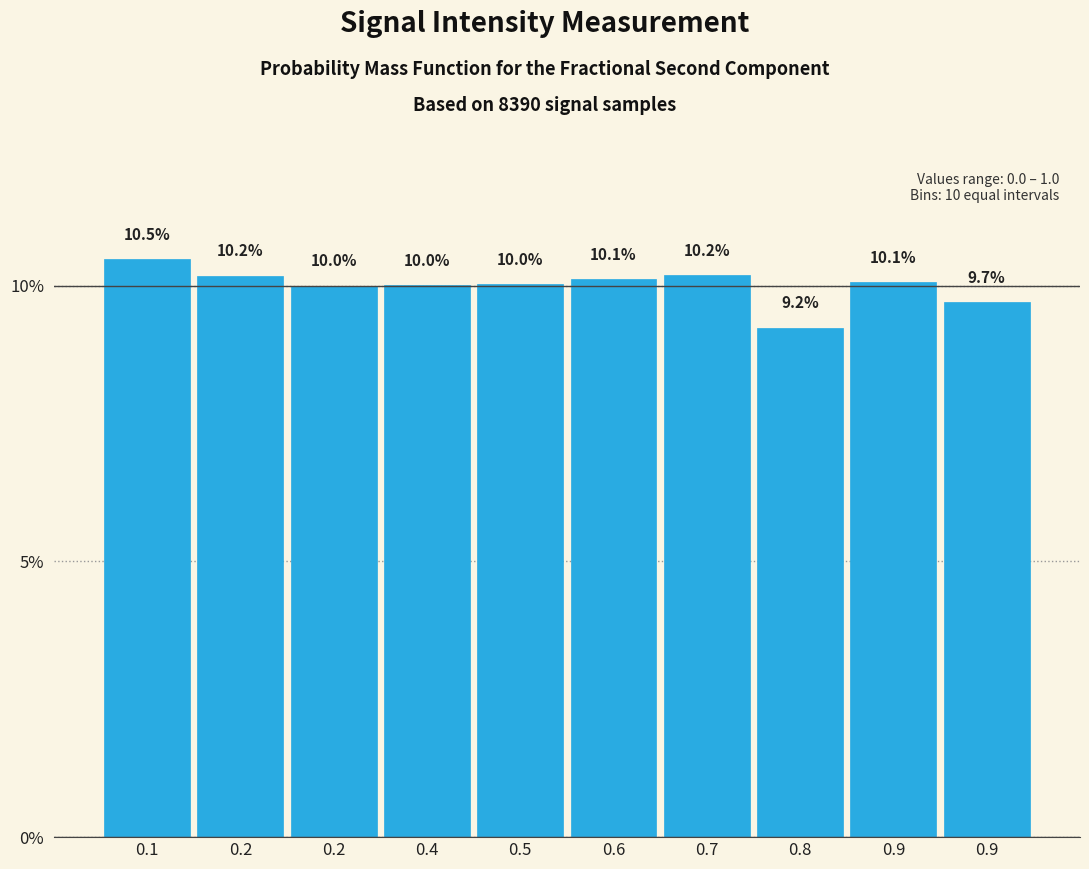

How many bars are there in total?

10